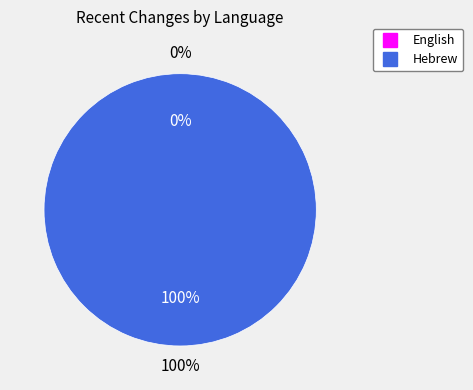

To the nearest percent, what percentage of the pie is Hebrew?

100%